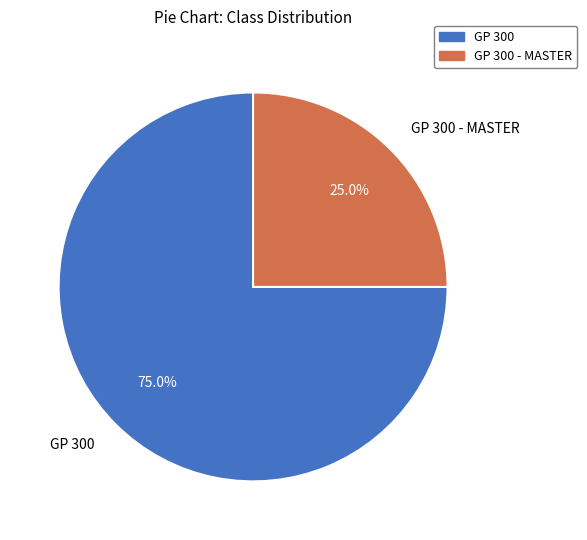

Does any single category account for the majority?

Yes